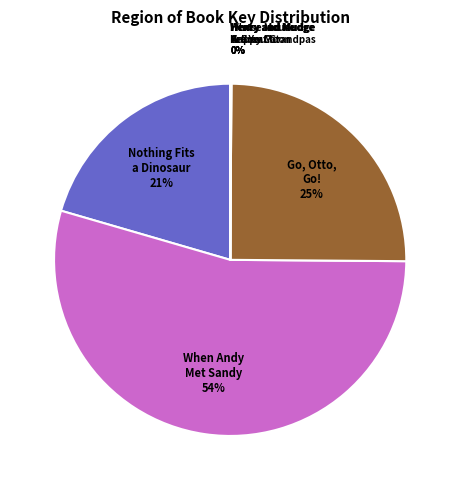

To the nearest percent, what is the average slice percentage?

14%